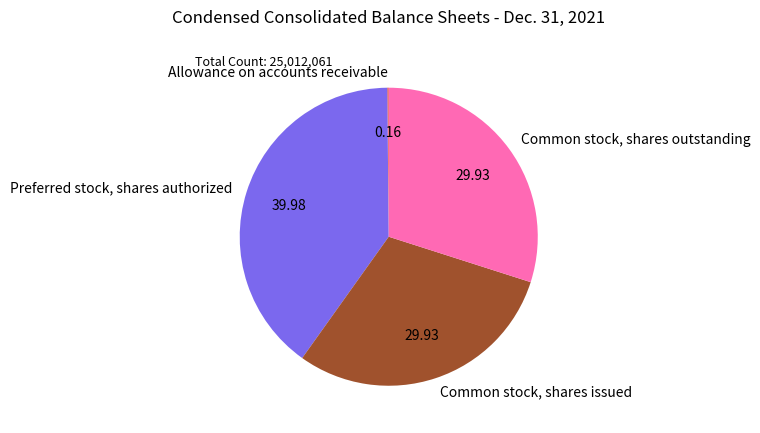

Combined, do Common stock, shares issued and Preferred stock, shares authorized account for over 50%?

Yes